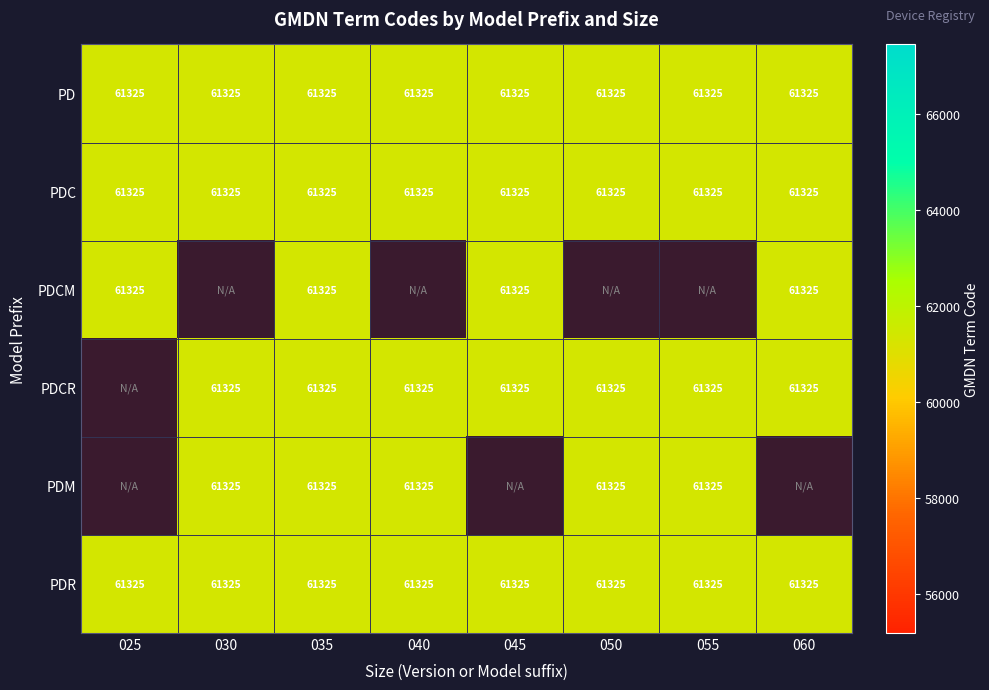

Reading left to right, list all the values displayed in this chart.

PD: 025=61325	030=61325	035=61325	040=61325	045=61325	050=61325	055=61325	060=61325
PDC: 025=61325	030=61325	035=61325	040=61325	045=61325	050=61325	055=61325	060=61325
PDCM: 025=61325	030=0	035=61325	040=0	045=61325	050=0	055=0	060=61325
PDCR: 025=0	030=61325	035=61325	040=61325	045=61325	050=61325	055=61325	060=61325
PDM: 025=0	030=61325	035=61325	040=61325	045=0	050=61325	055=61325	060=0
PDR: 025=61325	030=61325	035=61325	040=61325	045=61325	050=61325	055=61325	060=61325